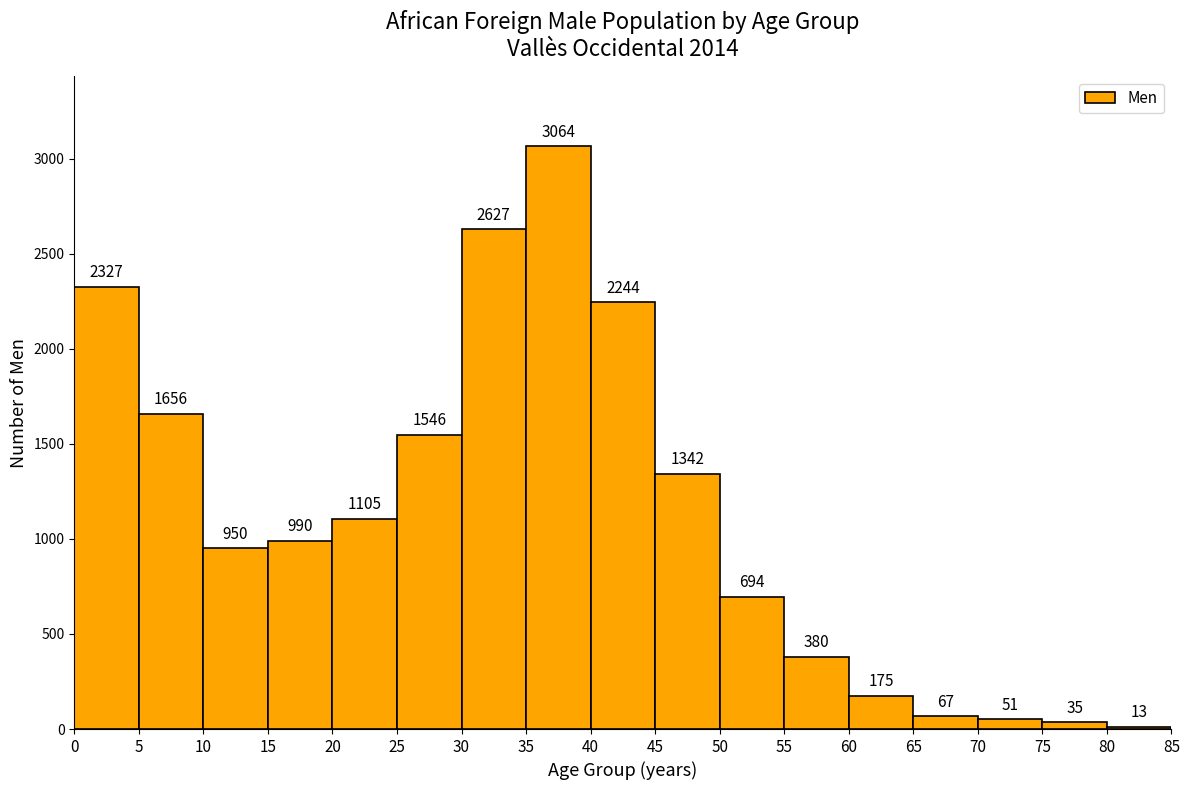

Reading left to right, list every bar in this chart as the range it spans on the x-axis followed by its height.

0 to 5: 2327
5 to 10: 1656
10 to 15: 950
15 to 20: 990
20 to 25: 1105
25 to 30: 1546
30 to 35: 2627
35 to 40: 3064
40 to 45: 2244
45 to 50: 1342
50 to 55: 694
55 to 60: 380
60 to 65: 175
65 to 70: 67
70 to 75: 51
75 to 80: 35
80 to 85: 13